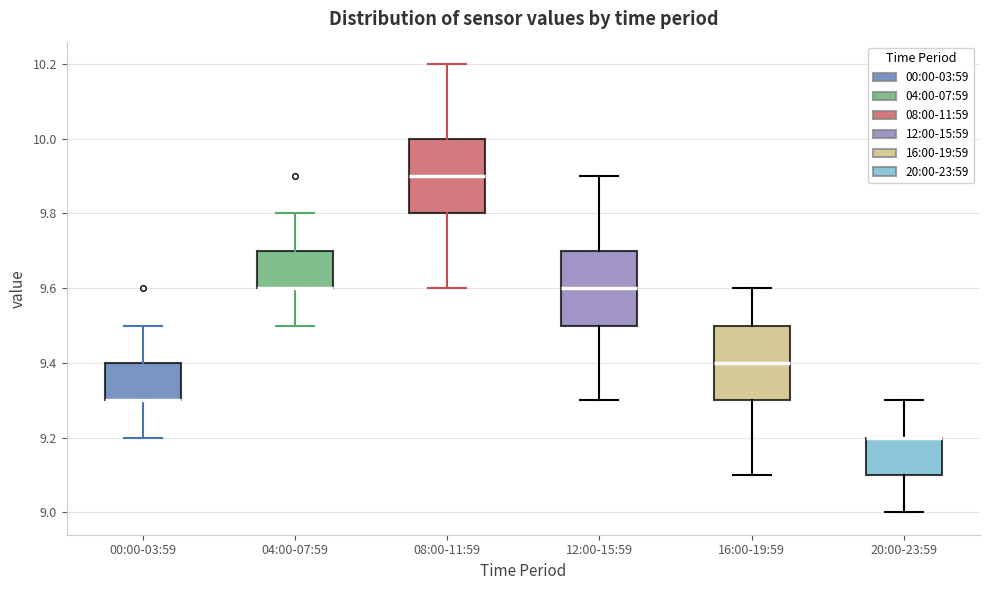

Reading left to right, read every box against the y-axis: the position of its median line, the range the box covers, and the ends of its whiskers. The values are not printed on the chart, so give them approximately, as read against the axis.

00:00-03:59: median 9.3 (drawn on the box's lower edge), box 9.3 to 9.4, whiskers 9.2 to 9.5
04:00-07:59: median 9.6 (drawn on the box's lower edge), box 9.6 to 9.7, whiskers 9.5 to 9.8
08:00-11:59: median 9.9, box 9.8 to 10.0, whiskers 9.6 to 10.2
12:00-15:59: median 9.6, box 9.5 to 9.7, whiskers 9.3 to 9.9
16:00-19:59: median 9.4, box 9.3 to 9.5, whiskers 9.1 to 9.6
20:00-23:59: median 9.2 (drawn on the box's upper edge), box 9.1 to 9.2, whiskers 9.0 to 9.3